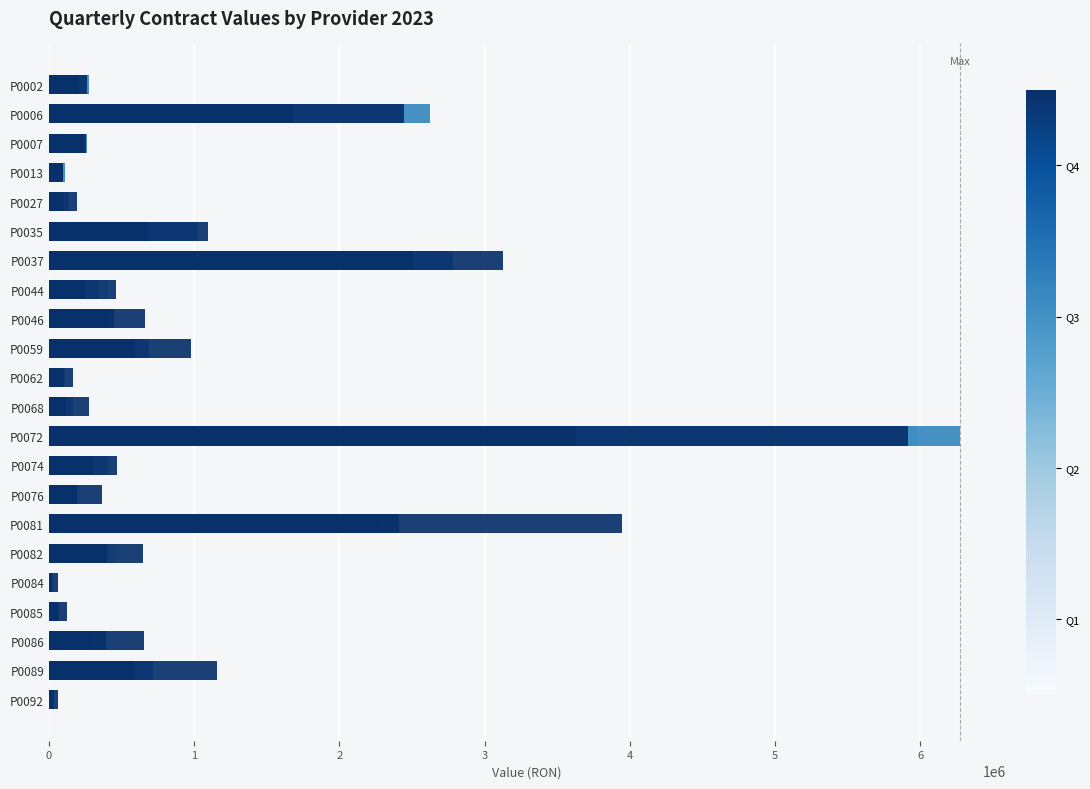

What are all the series names shown in the legend?

TRIM I 2023, TRIM II 2023, TRIM III 2023, TRIM IV 2023